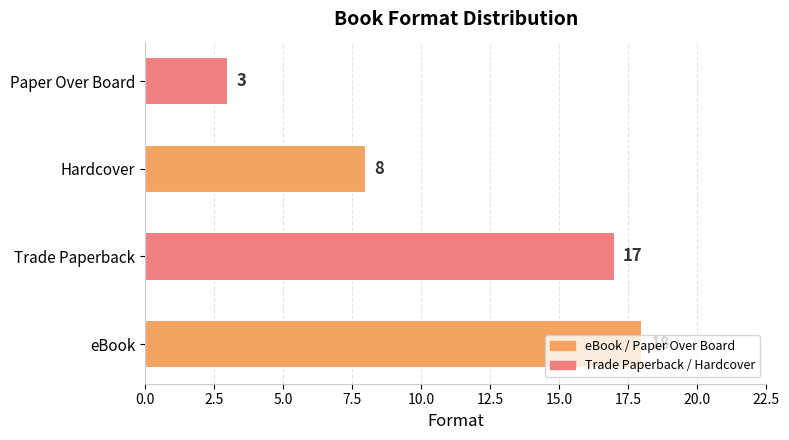

What is the minimum value shown in the chart?

3